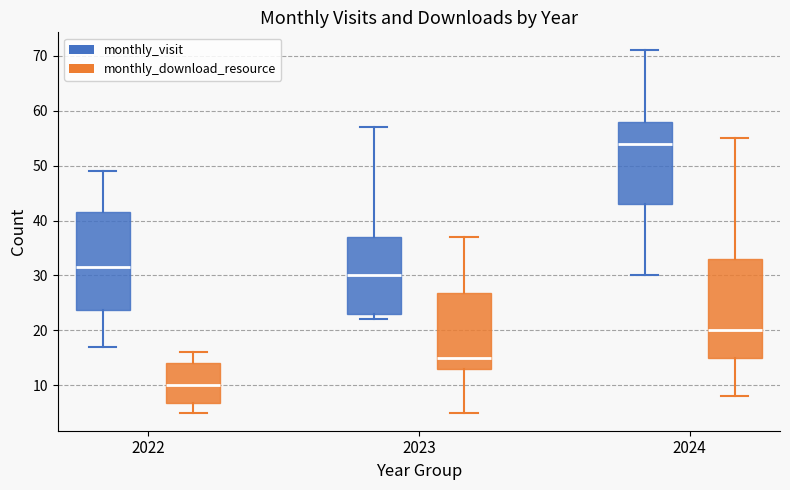

Which box has the lowest median line?

2022 (monthly_download_resource)